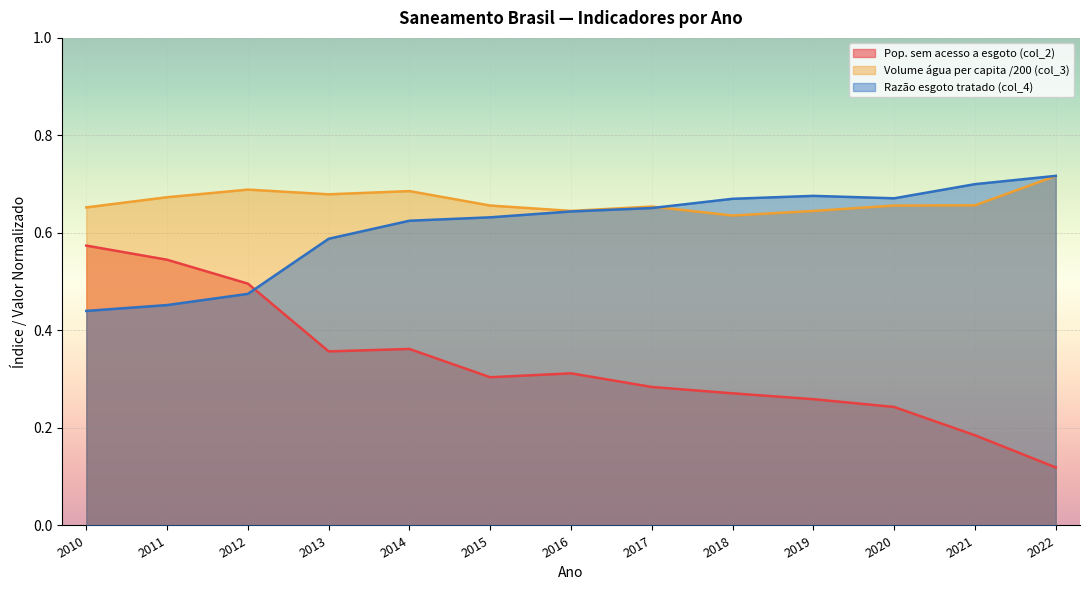

In Volume água per capita /200 (col_3), how many points are lower than both neighbors (excluding endpoints)?

3